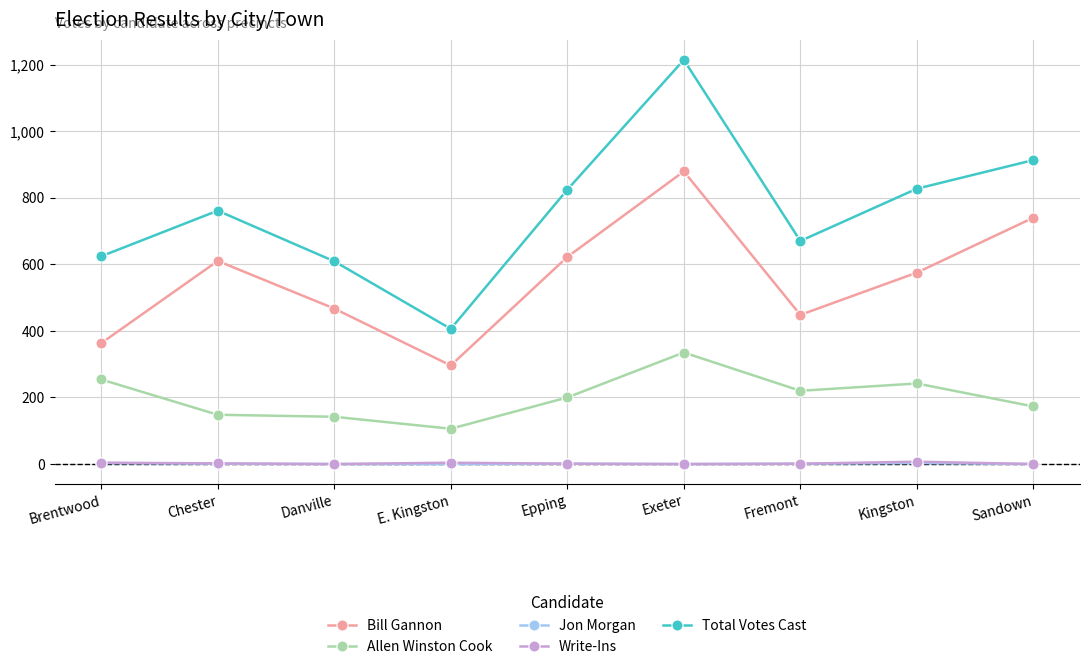

True or false: Bill Gannon and Allen Winston Cook intersect in this chart.

False